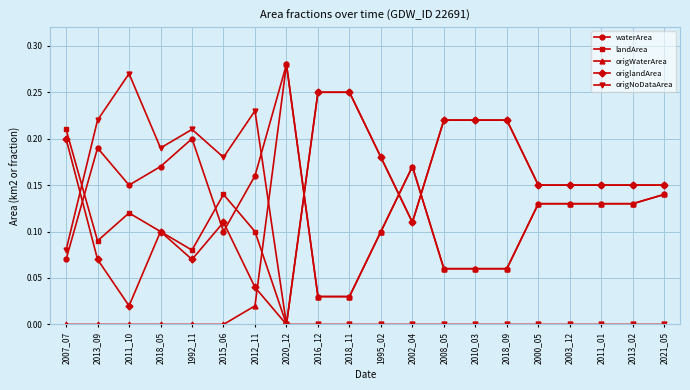

At which category does origlandArea reach its first local valley?

2011_10